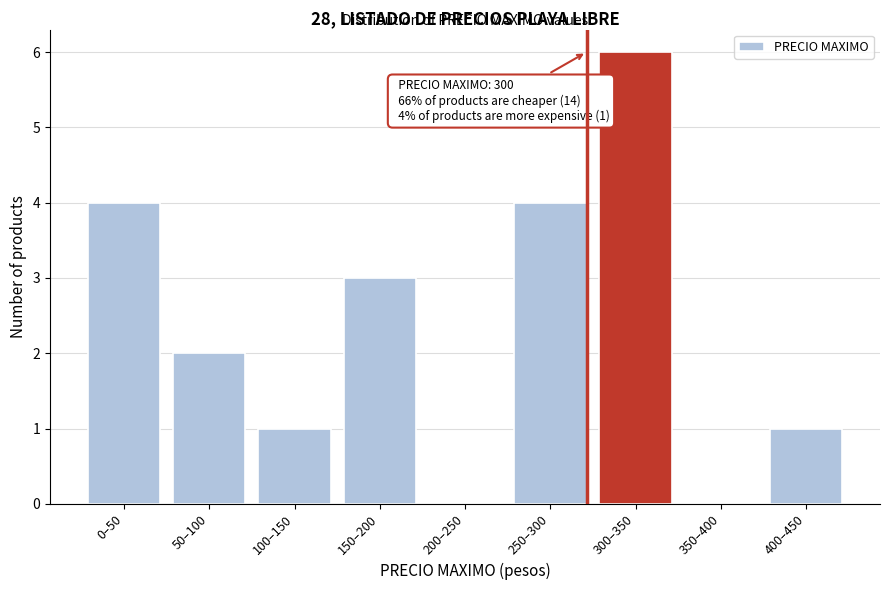

Reading left to right, what are all the values shown in this chart?

0–50=4	50–100=2	100–150=1	150–200=3	200–250=0	250–300=4	300–350=6	350–400=0	400–450=1